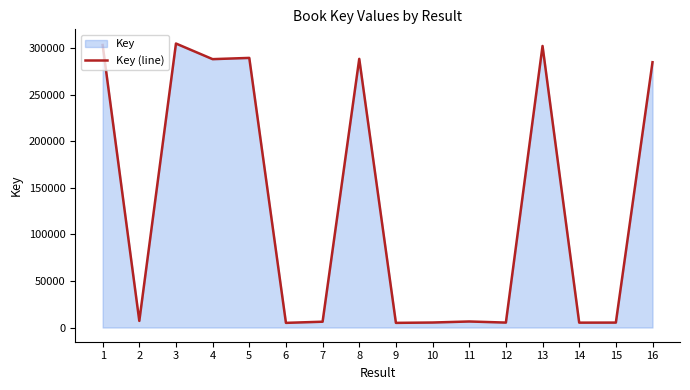

Where is the data nearest to the value 155000?

16